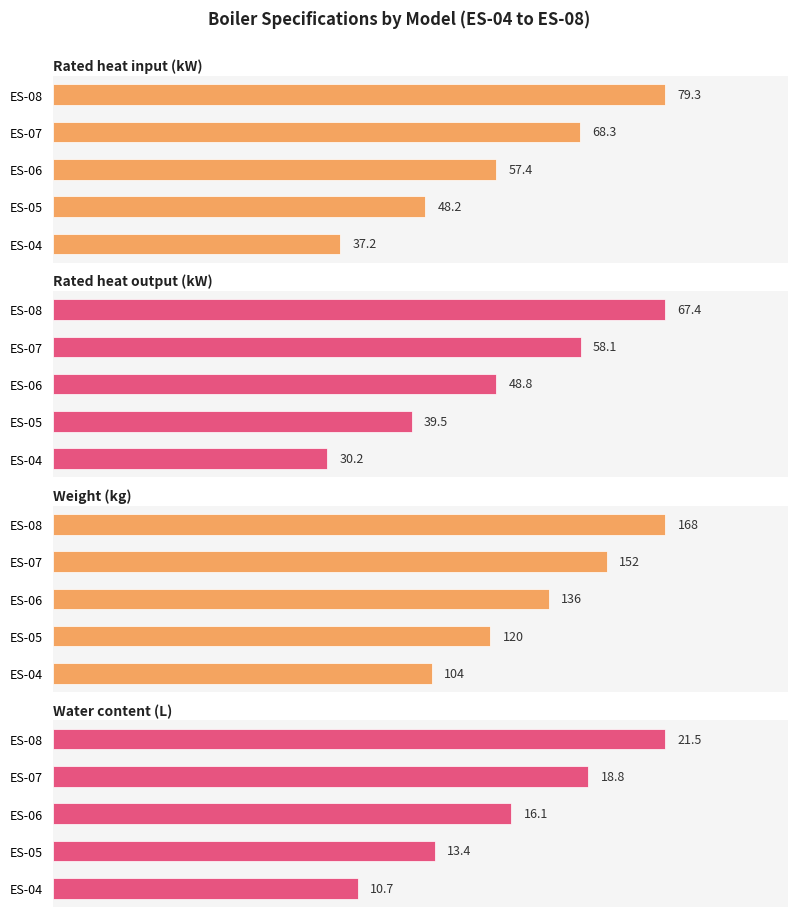

True or false: Rated heat input (kW) has a value of 34.1 at ES-06.

False